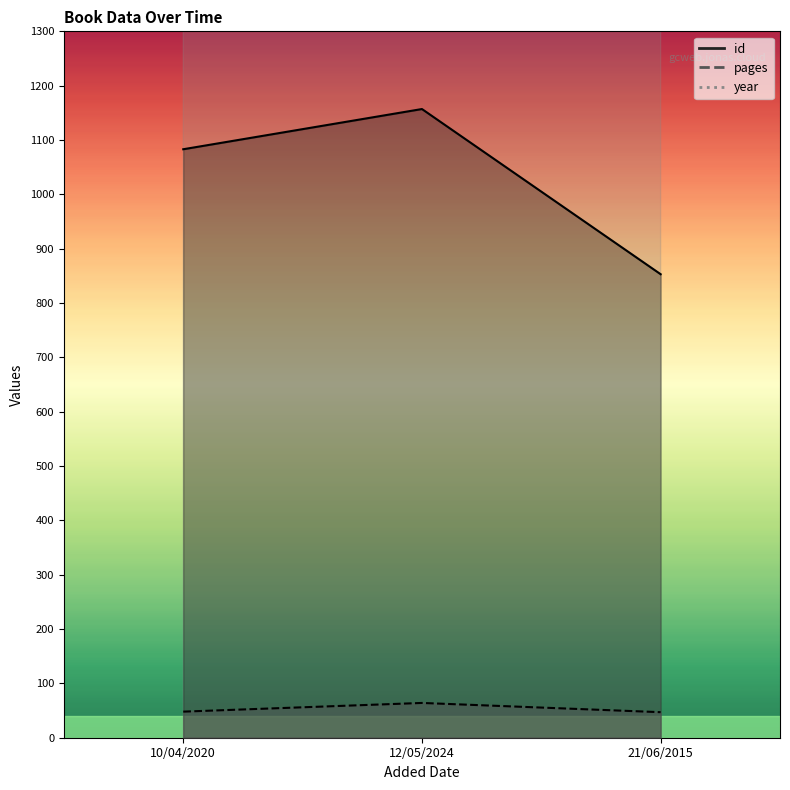

Which category has the highest value across all series?

12/05/2024